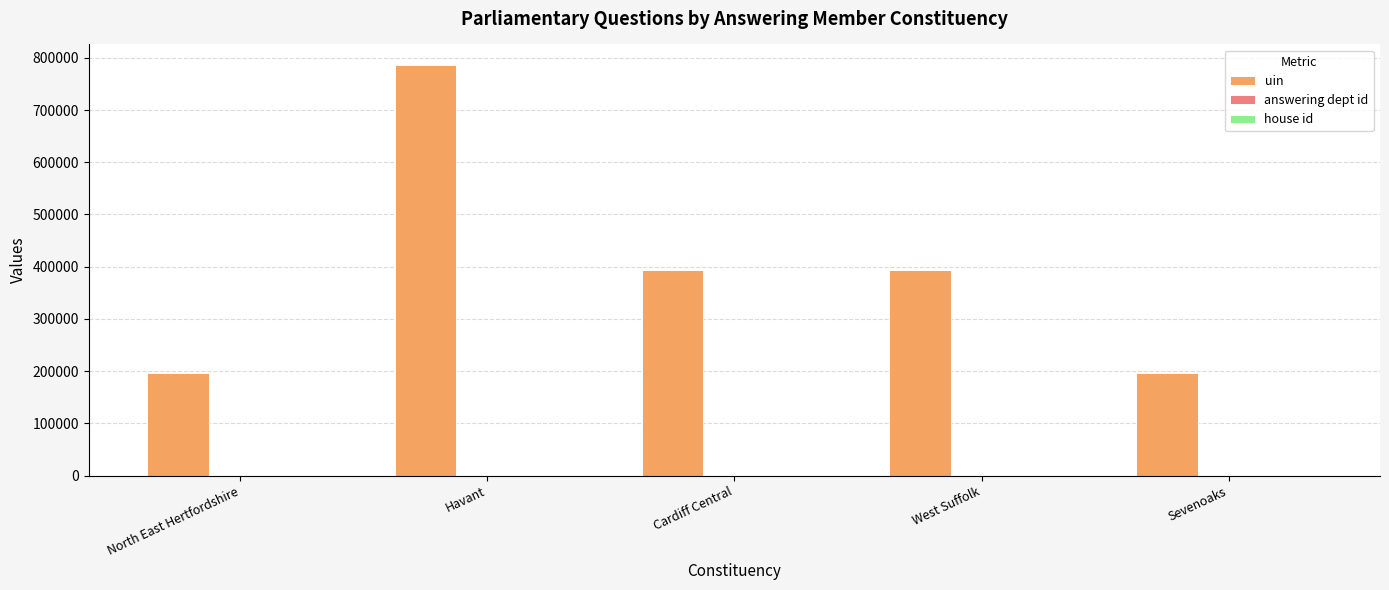

How many data points does each series have?

5